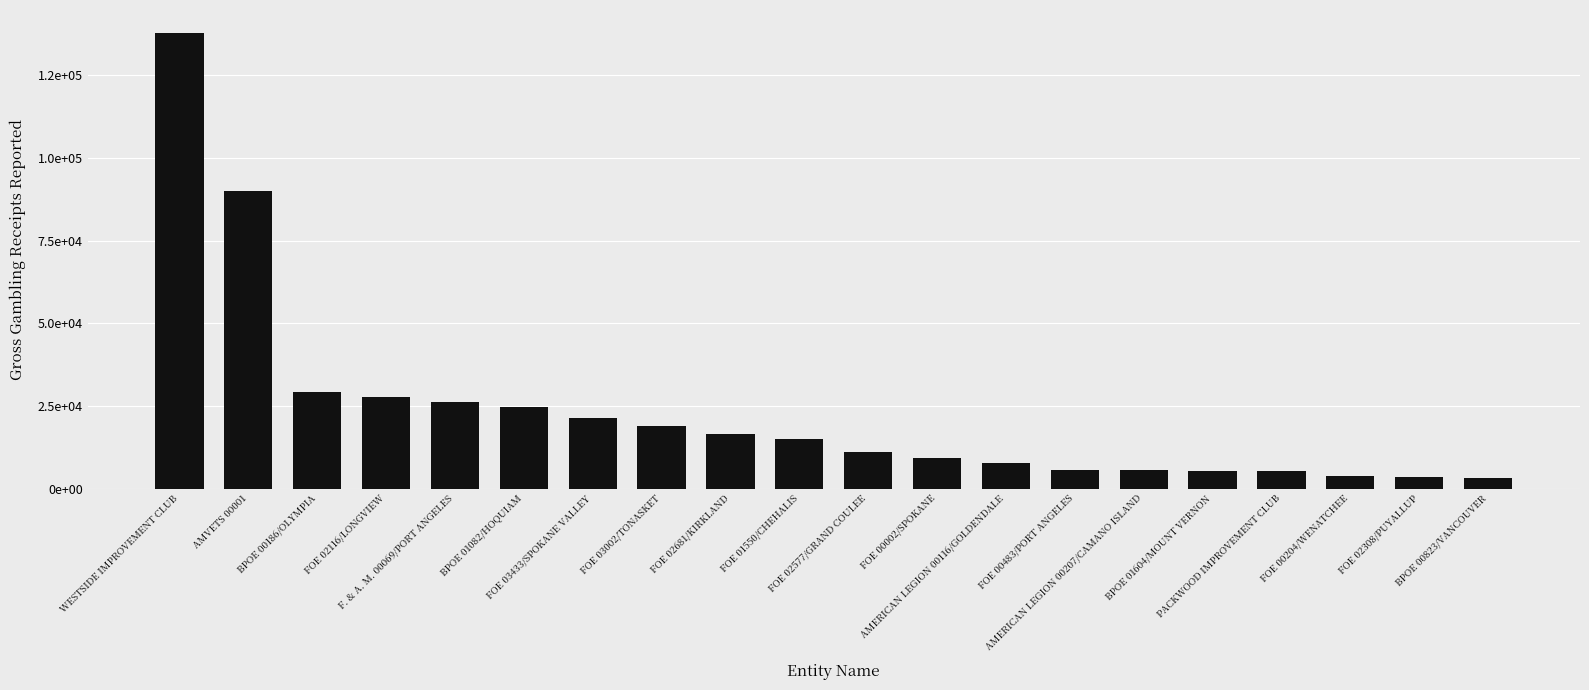

Which has a higher value, FOE 02308/PUYALLUP or BPOE 00186/OLYMPIA?

BPOE 00186/OLYMPIA